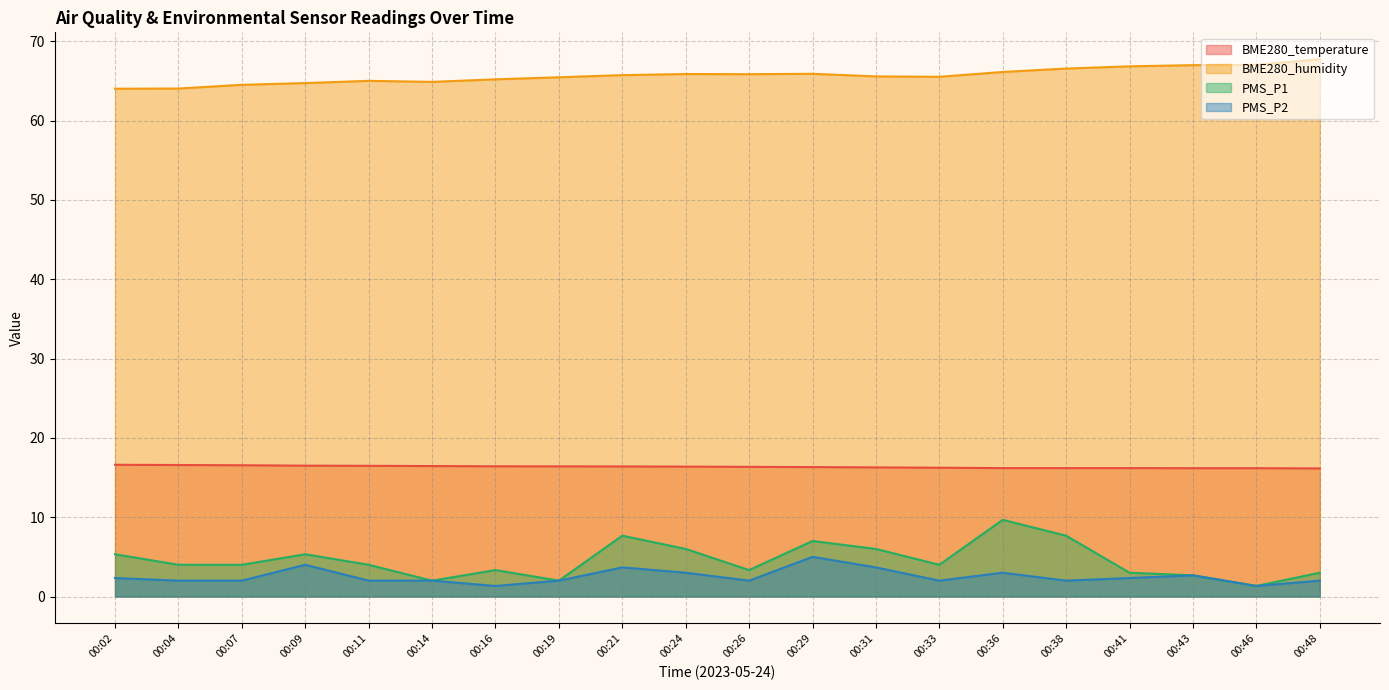

Where is PMS_P2 nearest to the value 3?

00:24